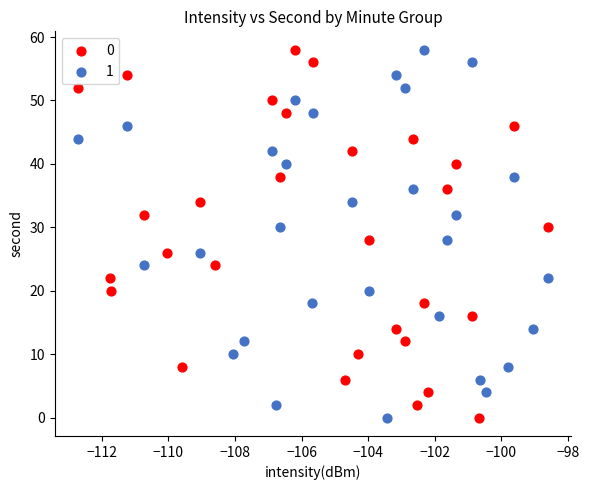

What are all the series names shown in the legend?

0, 1